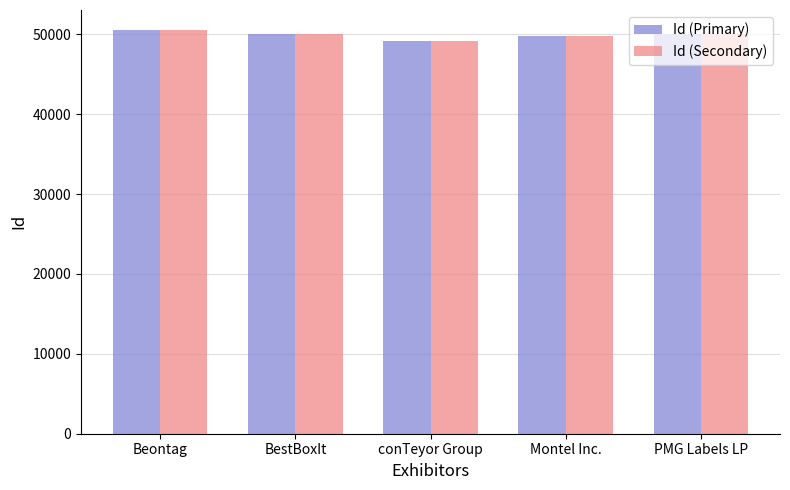

The Id (Secondary) series shows 49748 at Montel Inc.. True or false?

True